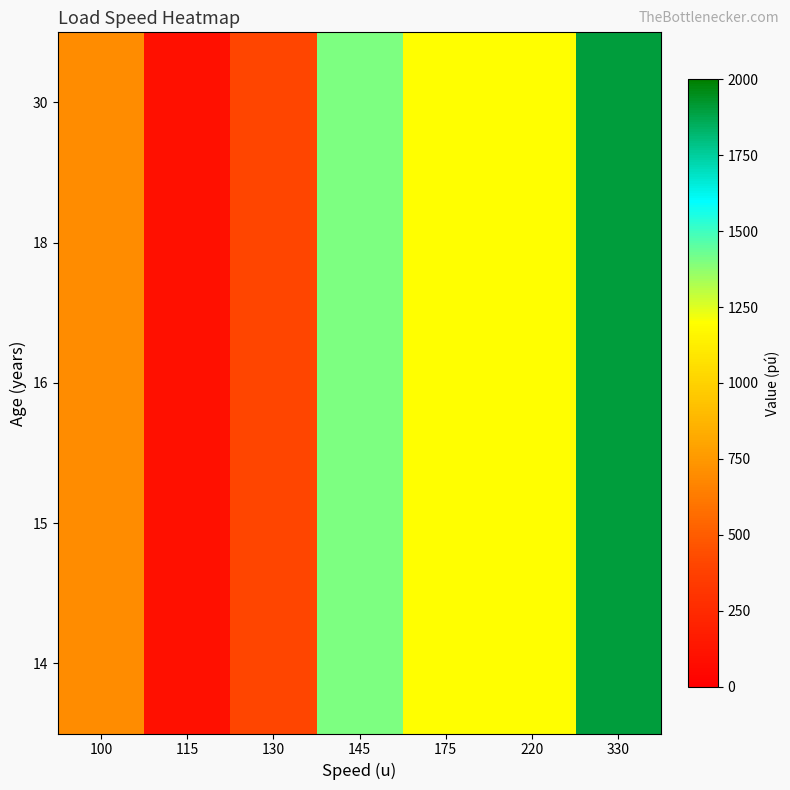

Reading left to right, list all the values displayed in this chart.

14: 100=700	115=100	130=400	145=1400	175=1200	220=1200	330=1900
15: 100=700	115=100	130=400	145=1400	175=1200	220=1200	330=1900
16: 100=700	115=100	130=400	145=1400	175=1200	220=1200	330=1900
18: 100=700	115=100	130=400	145=1400	175=1200	220=1200	330=1900
30: 100=700	115=100	130=400	145=1400	175=1200	220=1200	330=1900